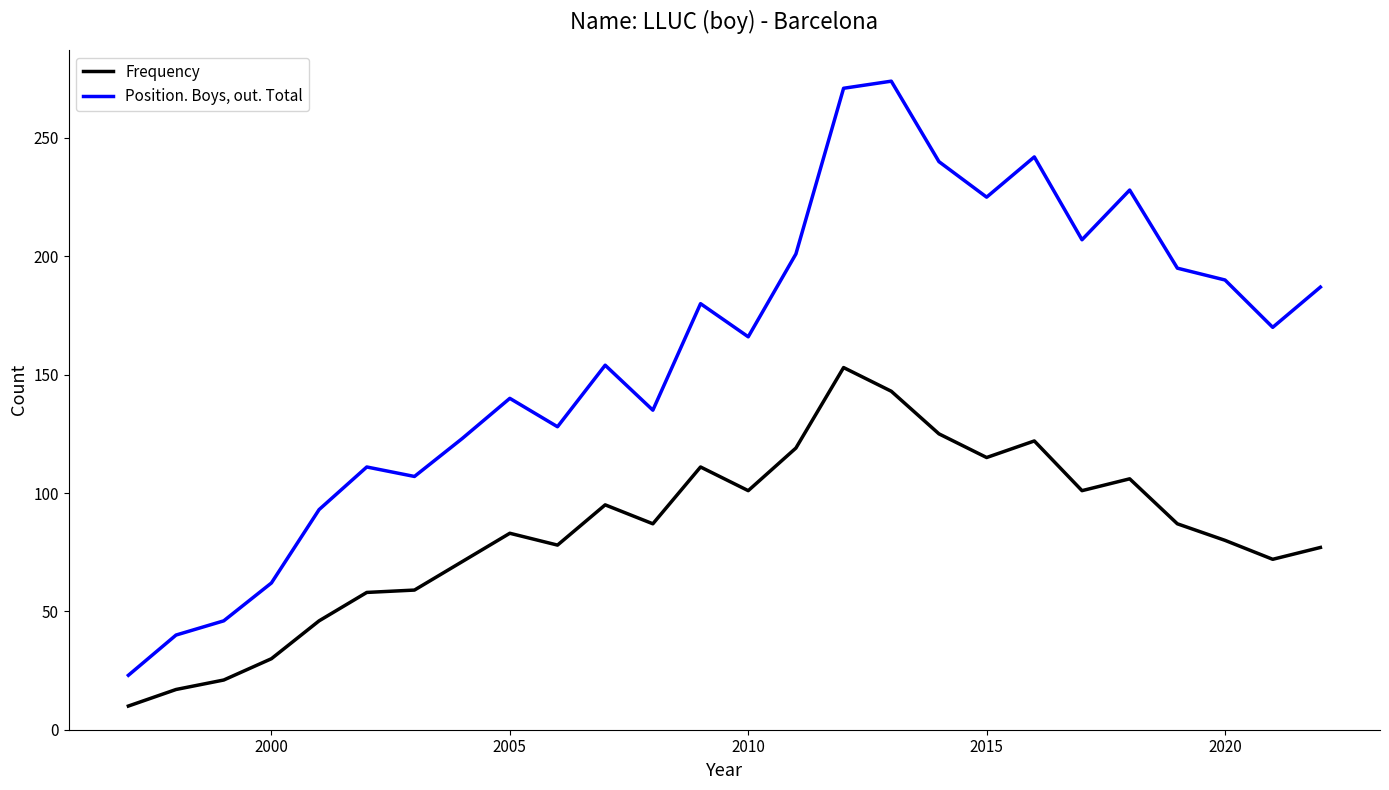

Which series has the largest total across all categories?

Position. Boys, out. Total